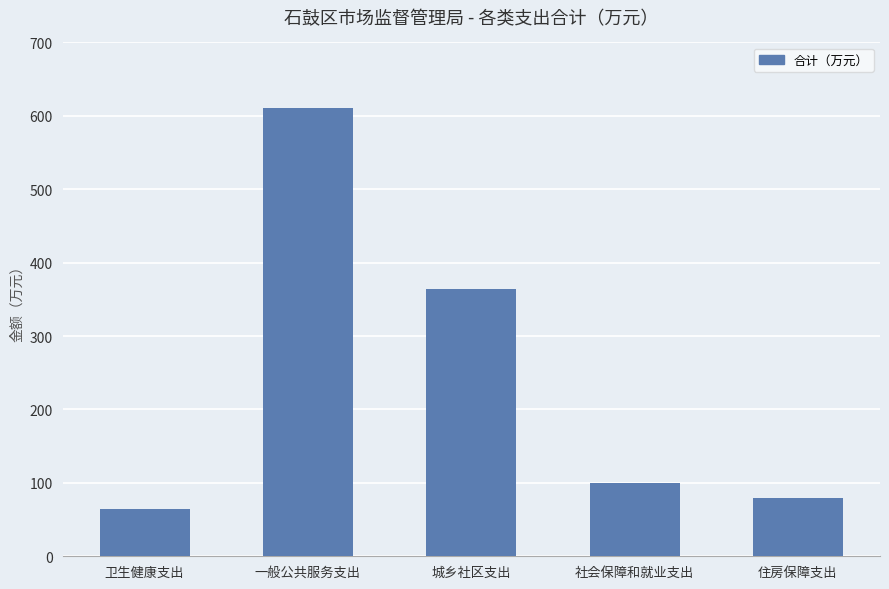

What is the ratio of the value at 社会保障和就业支出 to the value at 城乡社区支出?

0.3